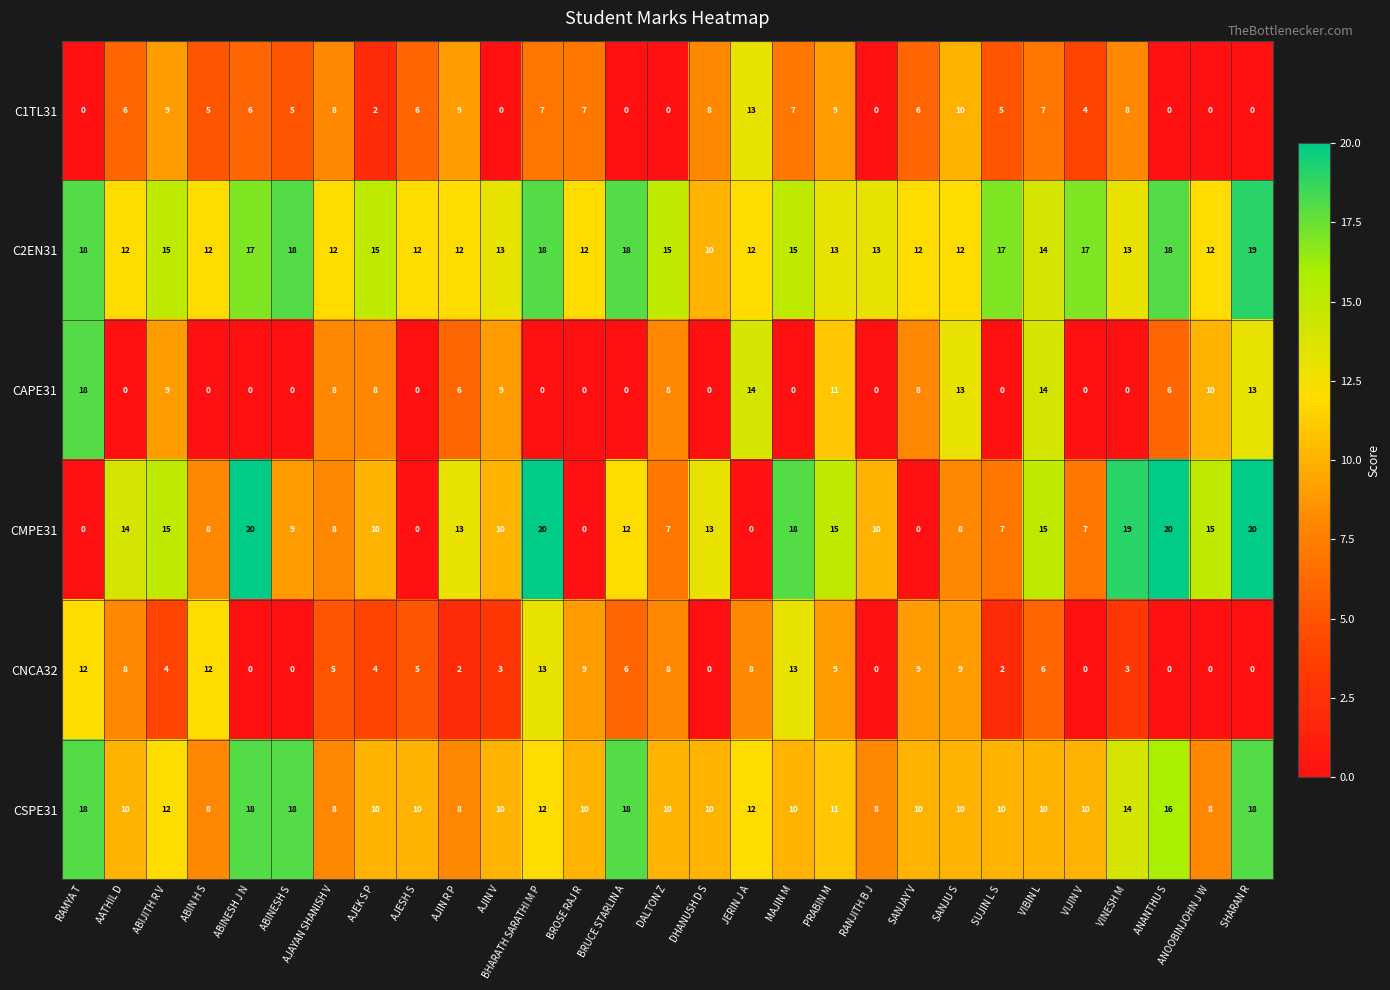

What is the difference between the second highest and minimum values in the CNCA32 series?

13